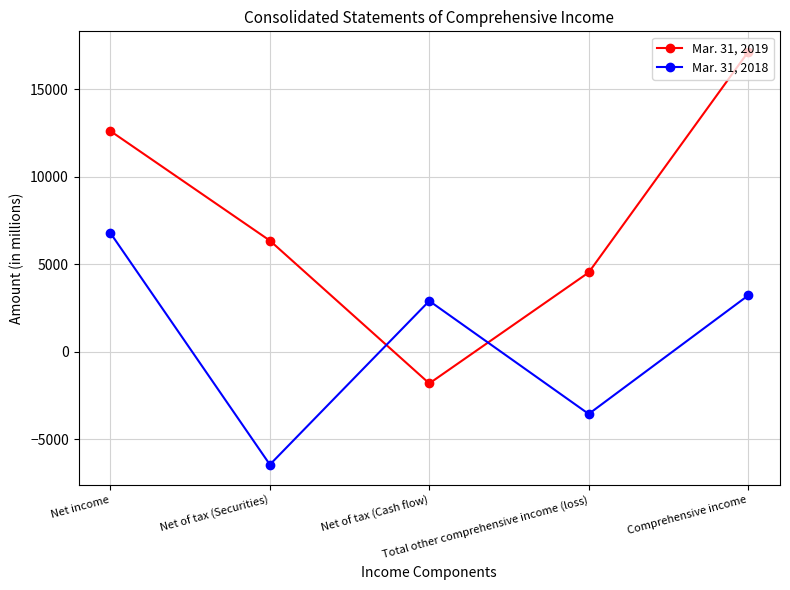

How many data points in Mar. 31, 2019 are less than 6339?

2